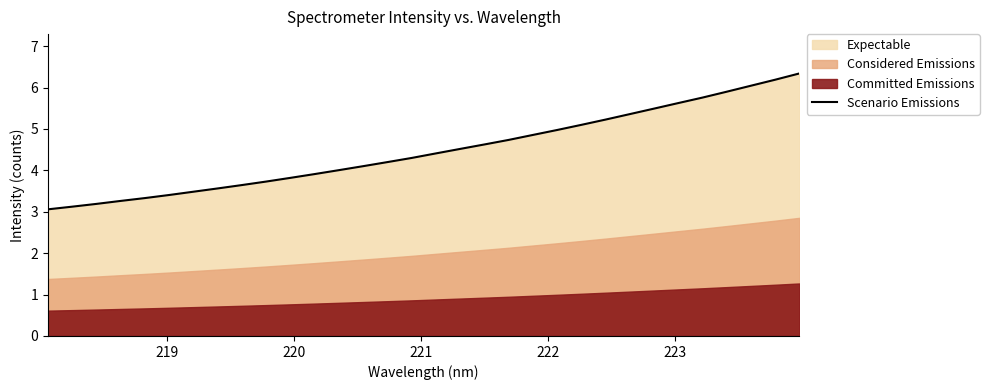

Reading right to left, list all the values displayed in this chart.

6.3	6.2	6.0	5.9	5.8	5.6	5.5	5.4	5.2	5.1	5.0	4.9	4.7	4.6	4.5	4.4	4.3	4.2	4.1	4.0	3.9	3.8	3.7	3.6	3.6	3.5	3.4	3.3	3.3	3.2	3.1	3.1